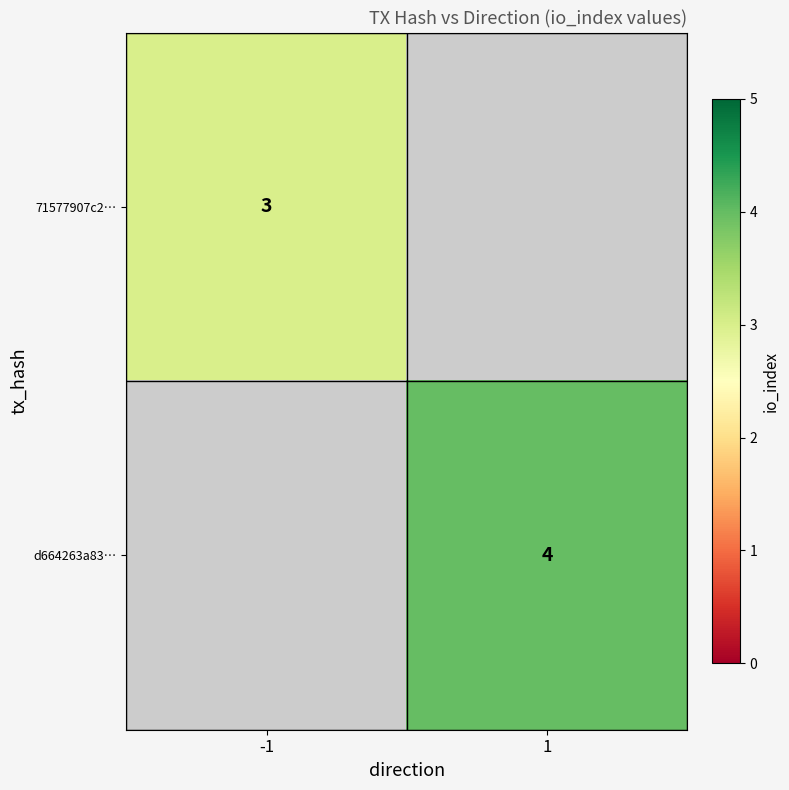

True or false: d664263a83… has a value of 1 at 1.

False